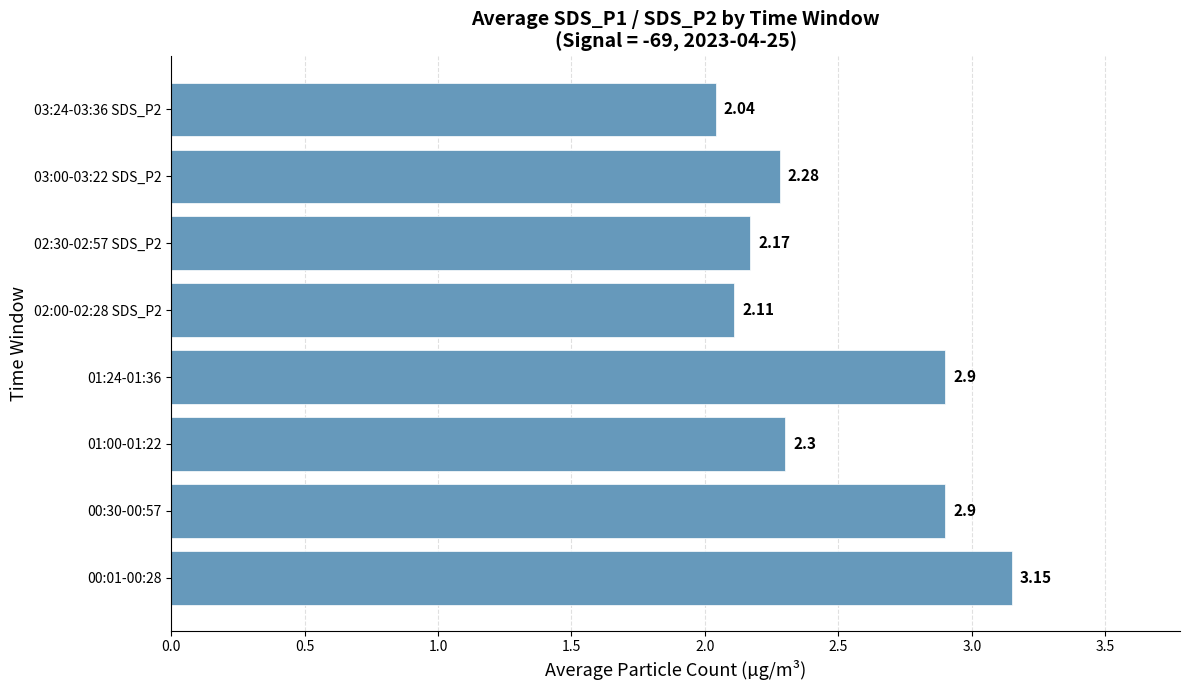

What is the difference between the second highest and minimum values?

0.9